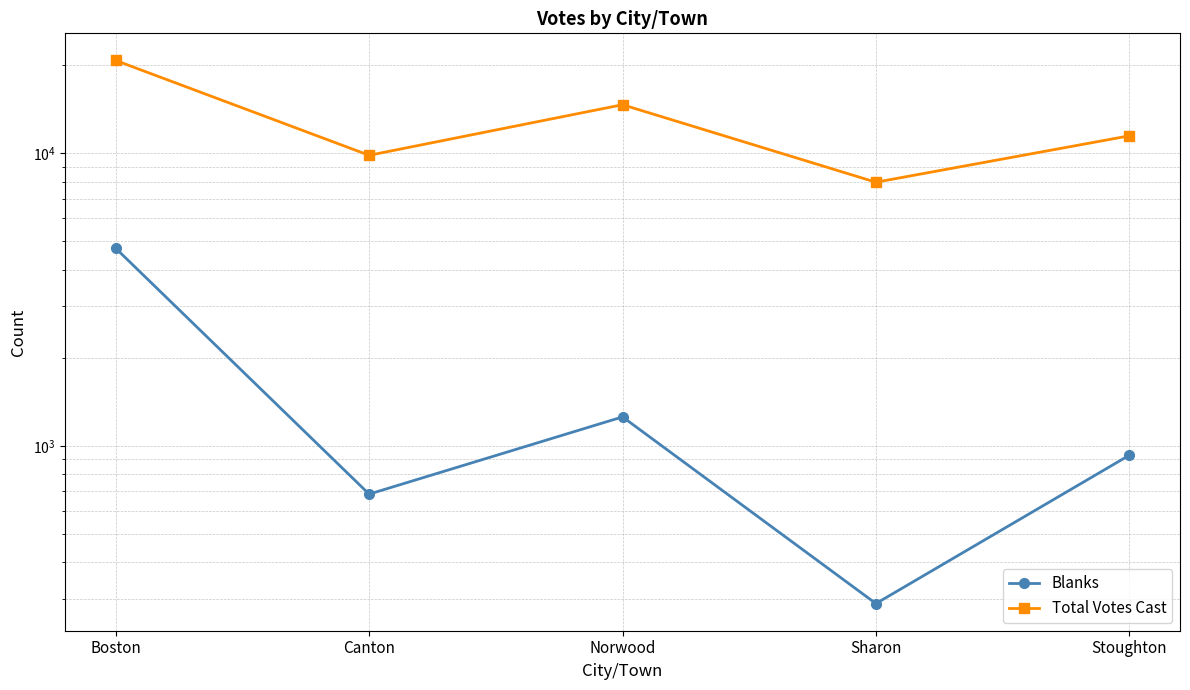

Where does the Blanks series first go above 929?

Boston